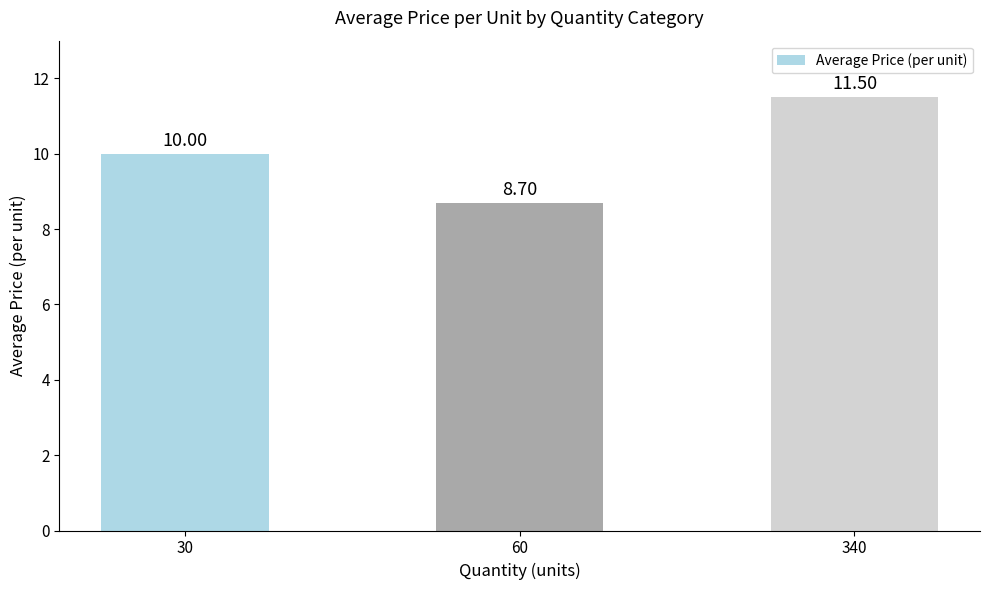

How many distinct data groups are displayed?

1